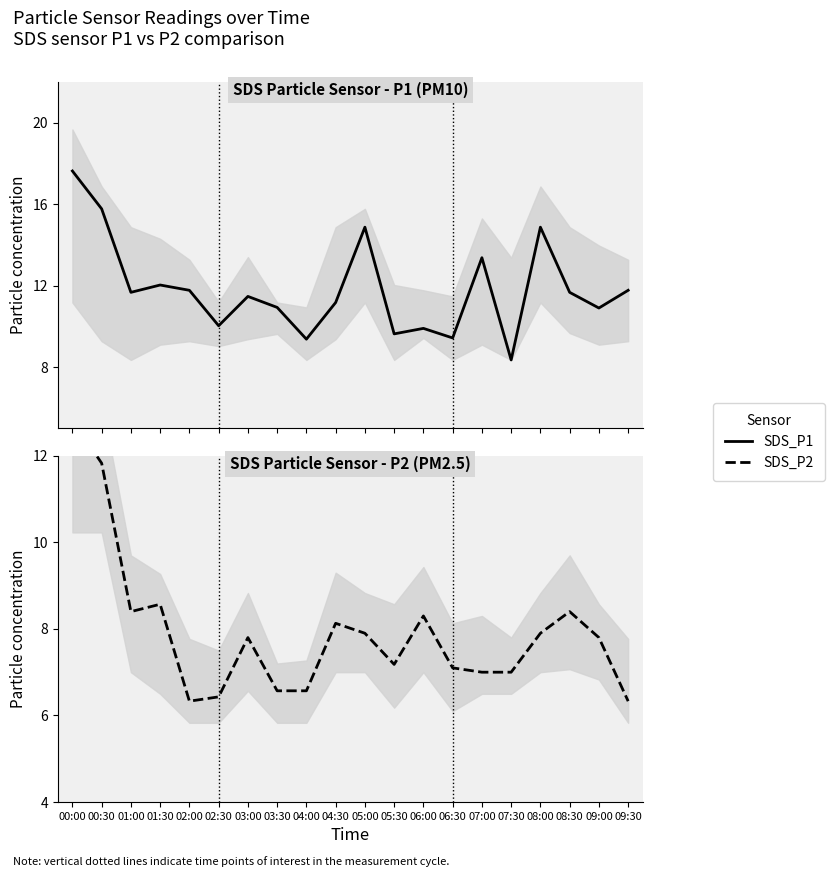

True or false: SDS_P2 has more than 2 points higher than both neighbors.

True